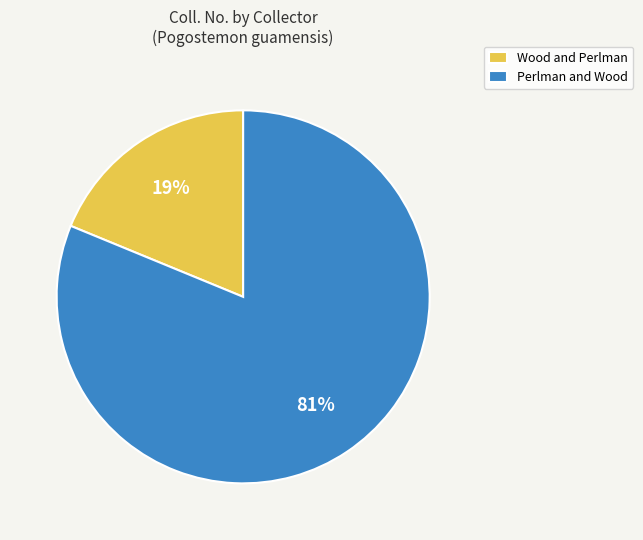

What is the smallest slice in the pie chart?

Wood and Perlman